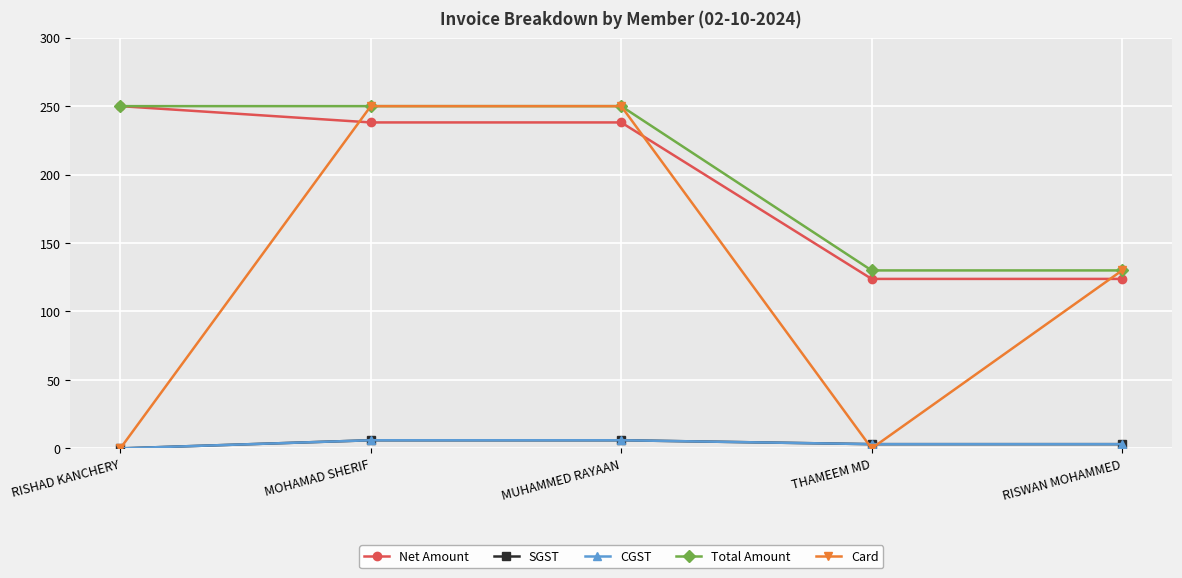

Rank the series at RISHAD KANCHERY from lowest to highest value.

SGST, CGST, Card, Net Amount, Total Amount